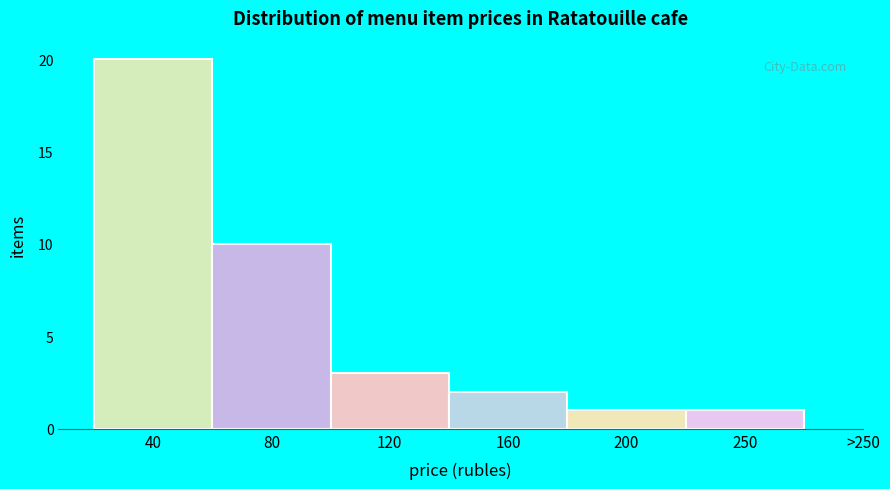

Reading right to left, list all the values displayed in this chart.

1	1	2	3	10	20